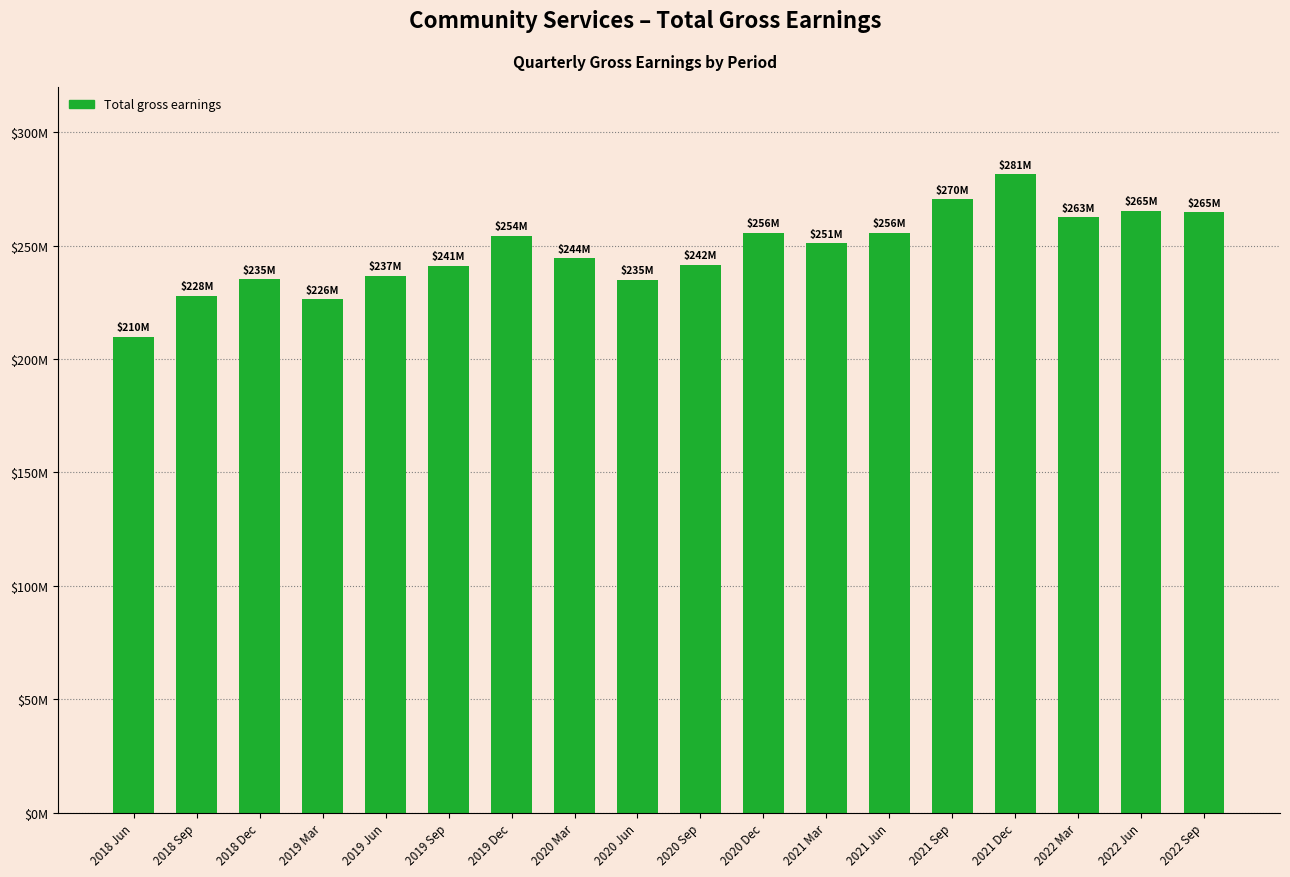

Does the chart contain any negative values?

No